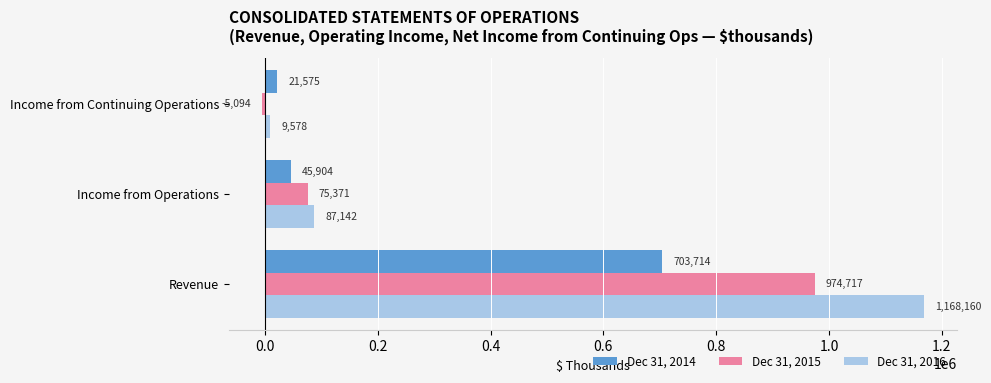

Rank the categories by Dec 31, 2016 value from lowest to highest.

Income from Continuing Operations, Income from Operations, Revenue